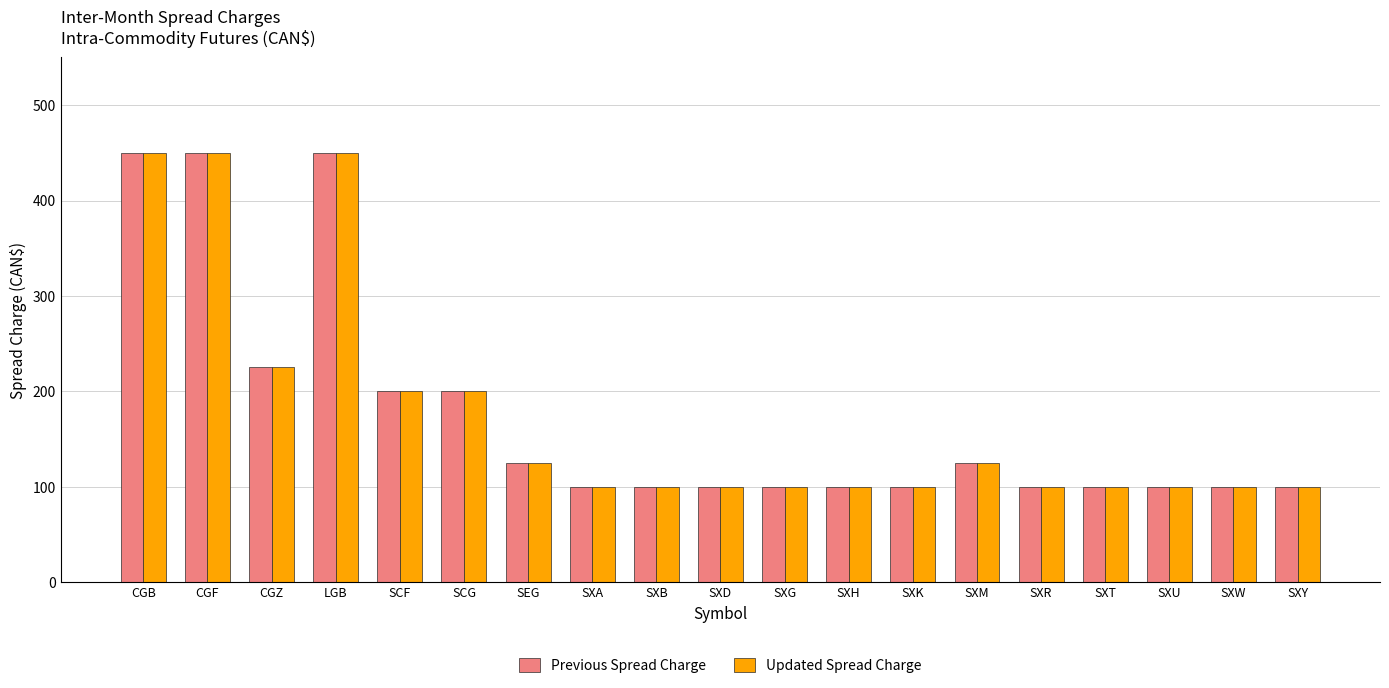

Are the bars grouped side by side (vs. stacked)?

Yes